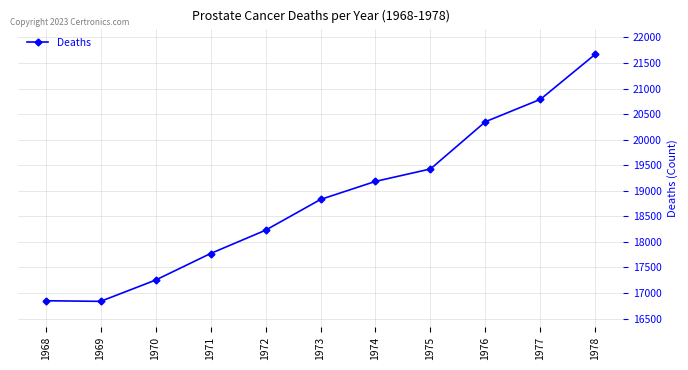

True or false: the data shows 18228 at 1972.

True